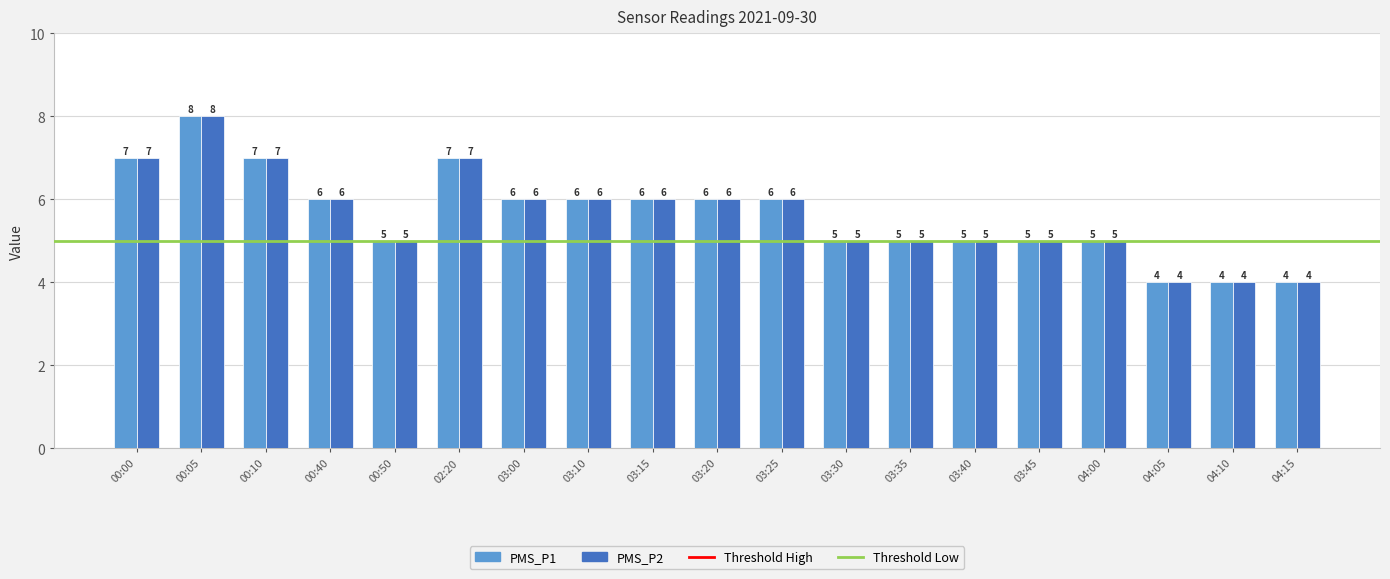

How many values in the PMS_P1 series are below 6?

9